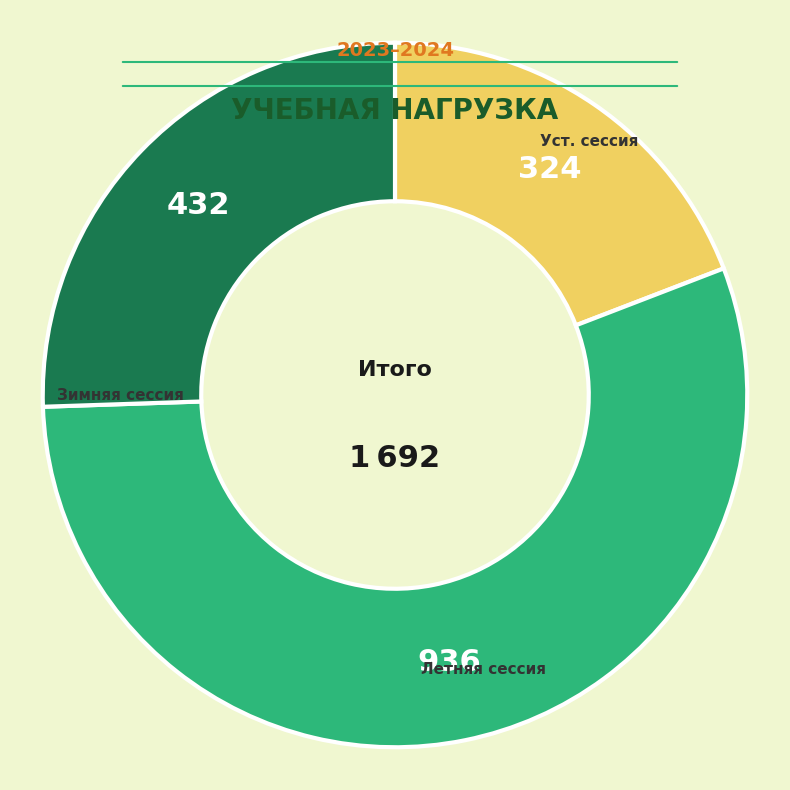

Is there any slice that represents more than half of the pie?

Yes